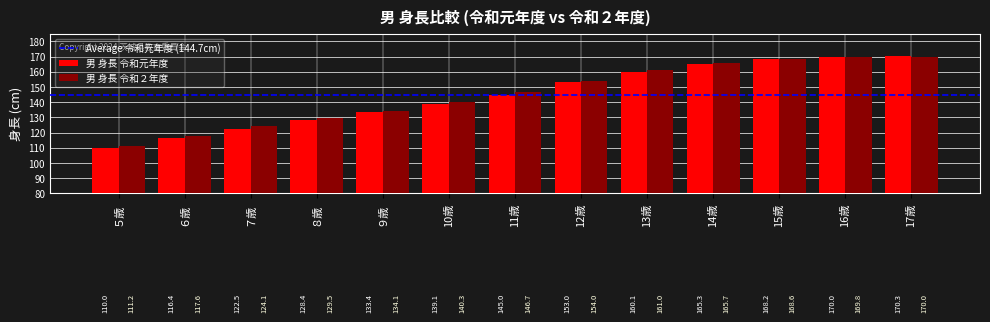

What is the highest value of the 男 身長 令和元年度 series?

170.3